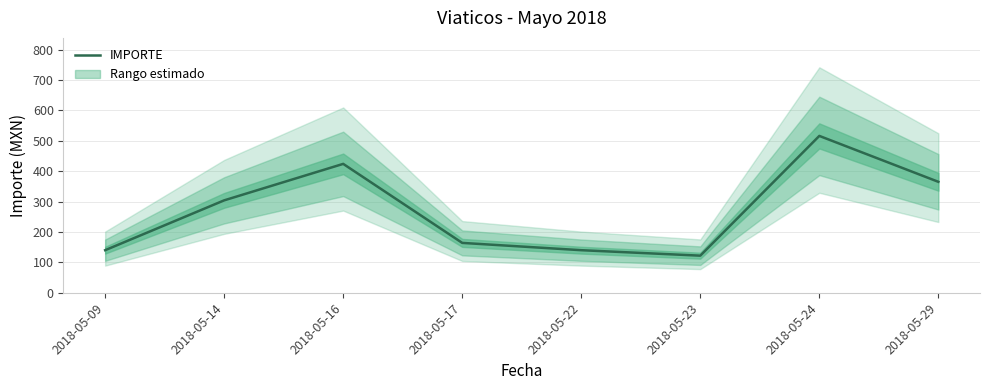

Where is the first local minimum?

2018-05-23